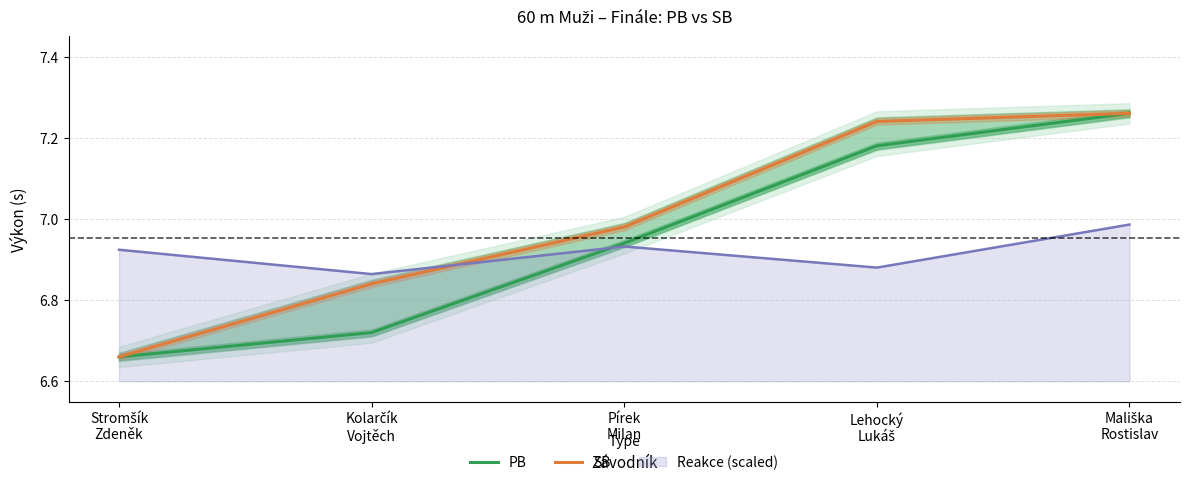

What is the sum of the SB values at Pírek
Milan and Stromšík
Zdeněk?

13.6